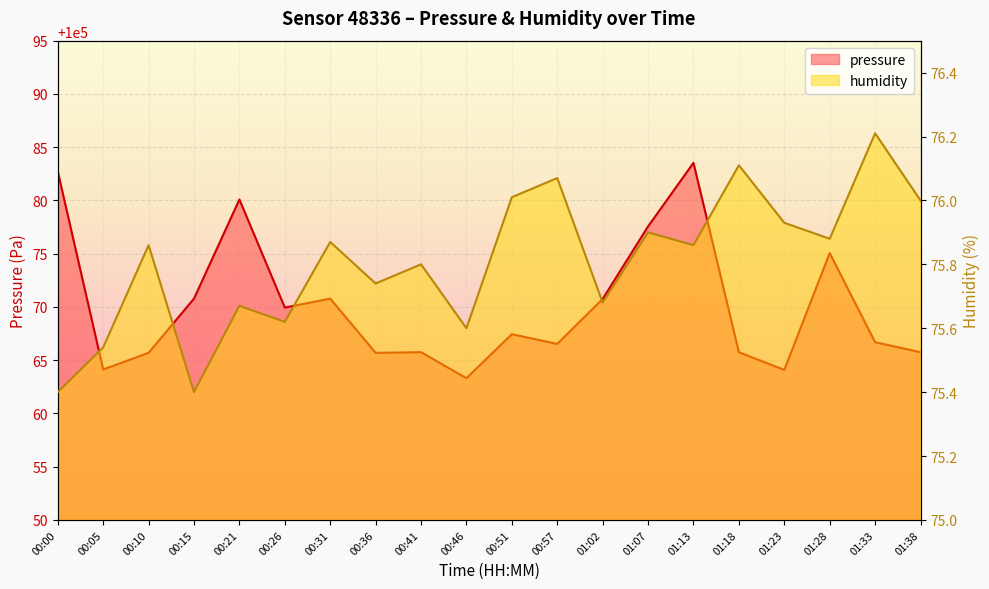

What is the sum of the pressure values at 01:02 and 00:51?

200138.2